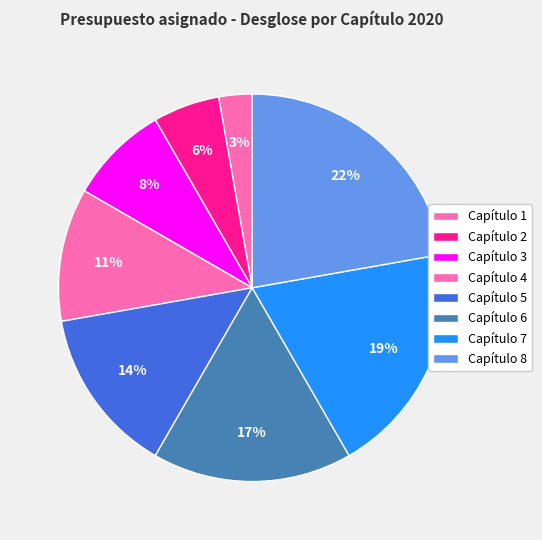

What percentage is the Capítulo 2 slice, to the nearest percent?

6%